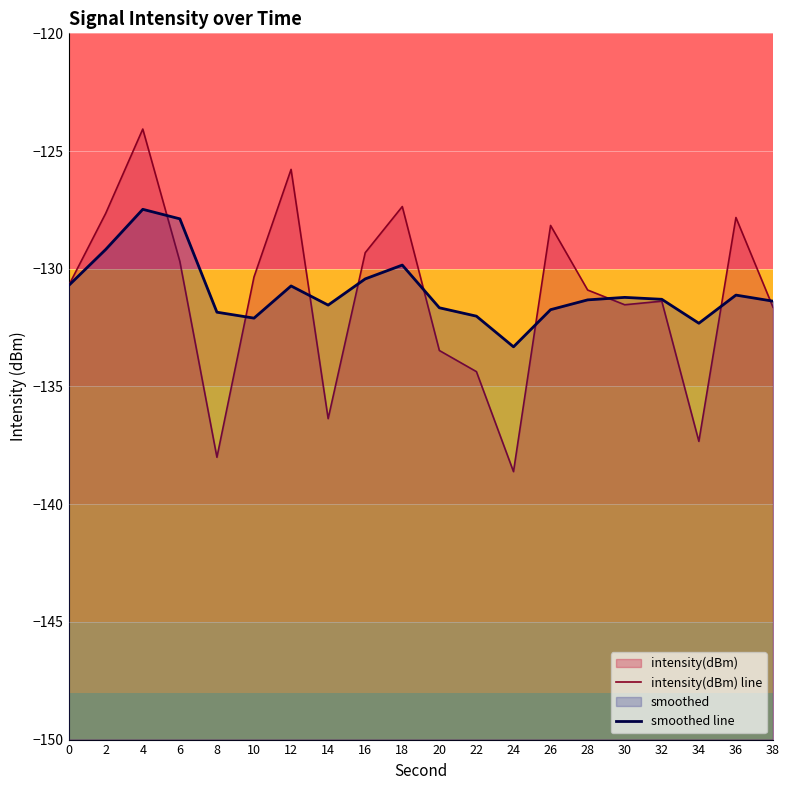

Read the intensity(dBm) line value at 2.

-127.6